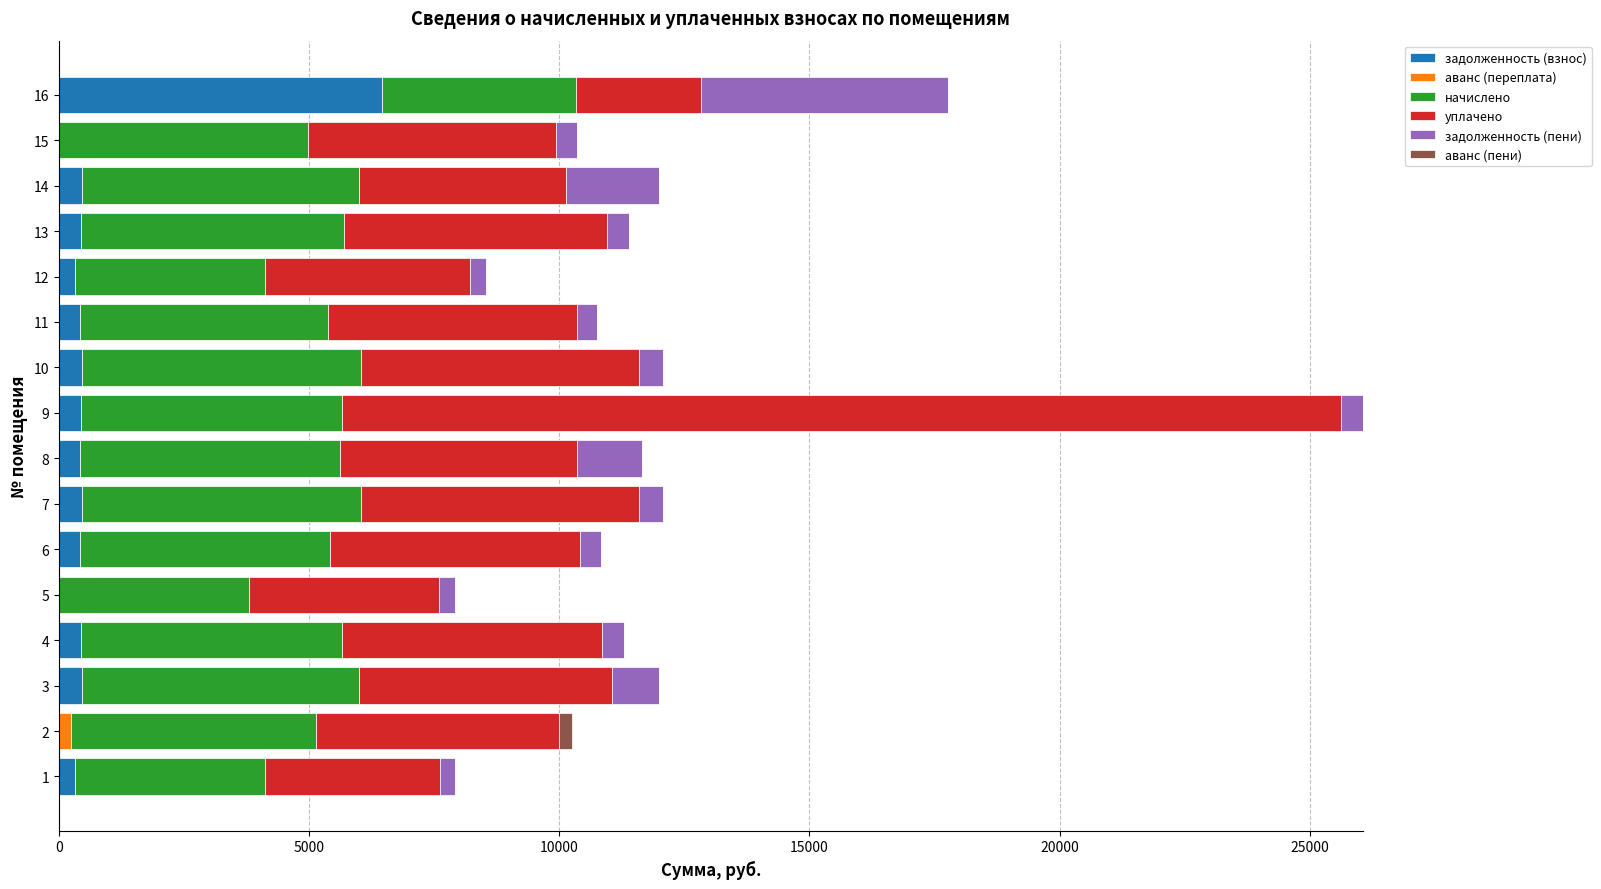

At which category is the sum across all series the highest?

9